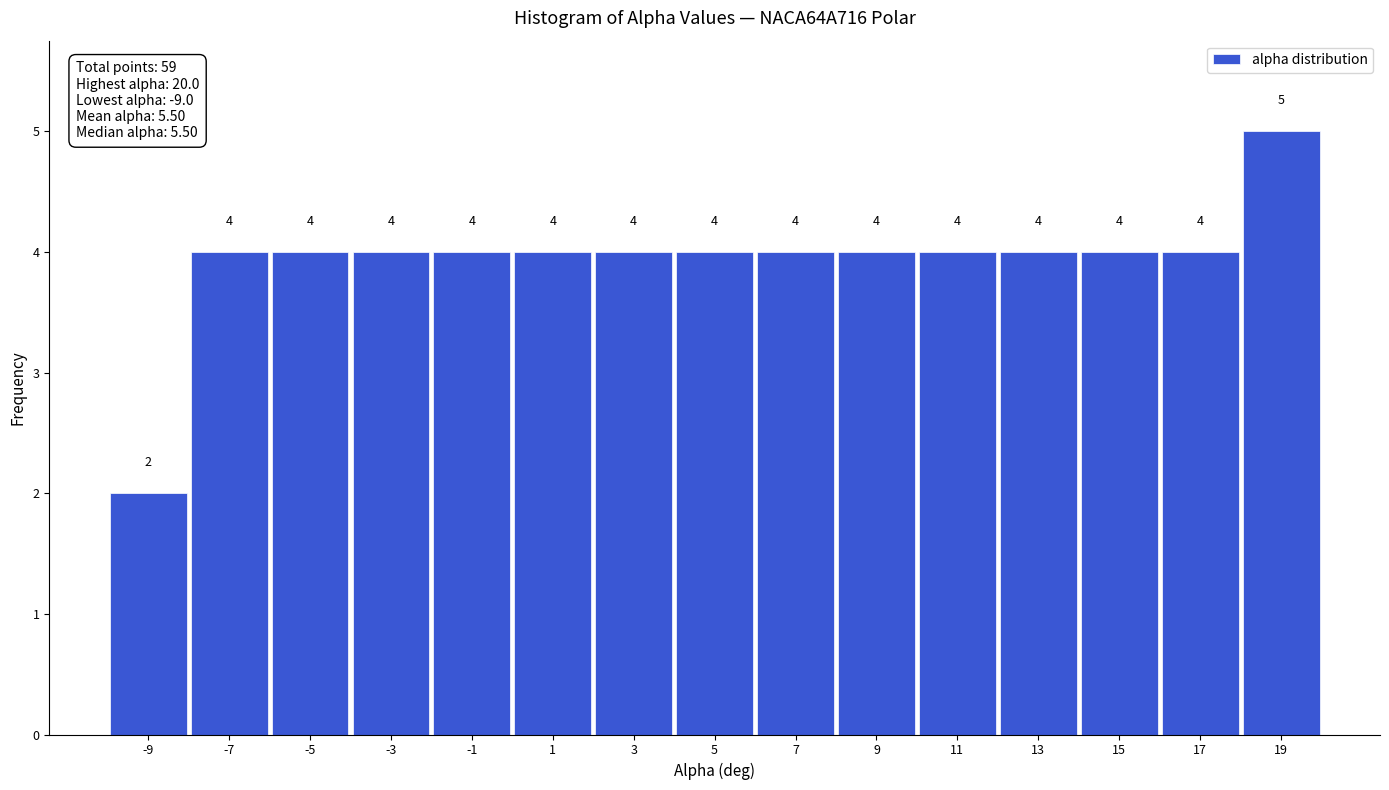

Reading left to right, list every bar in this chart as the range it spans on the x-axis followed by its height.

-10 to -8: 2
-8 to -6: 4
-6 to -4: 4
-4 to -2: 4
-2 to 0: 4
0 to 2: 4
2 to 4: 4
4 to 6: 4
6 to 8: 4
8 to 10: 4
10 to 12: 4
12 to 14: 4
14 to 16: 4
16 to 18: 4
18 to 20: 5